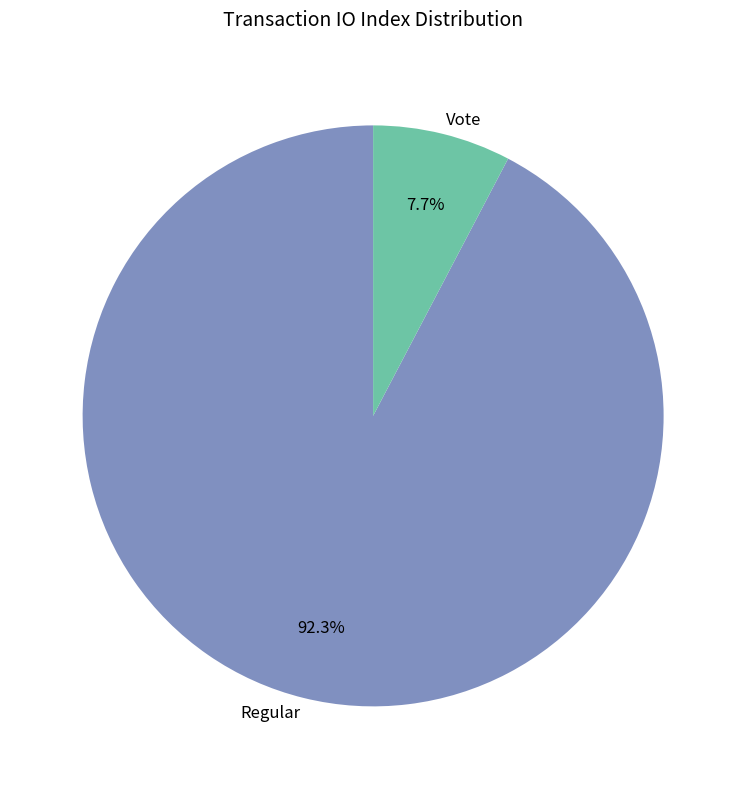

What percentage is the Vote slice, to the nearest percent?

8%